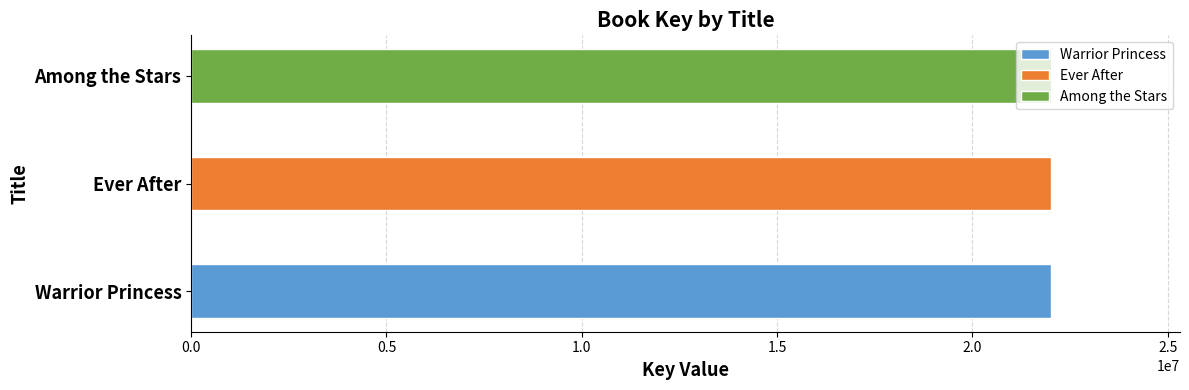

What is the label of the 1st bar from the right?

Among the Stars